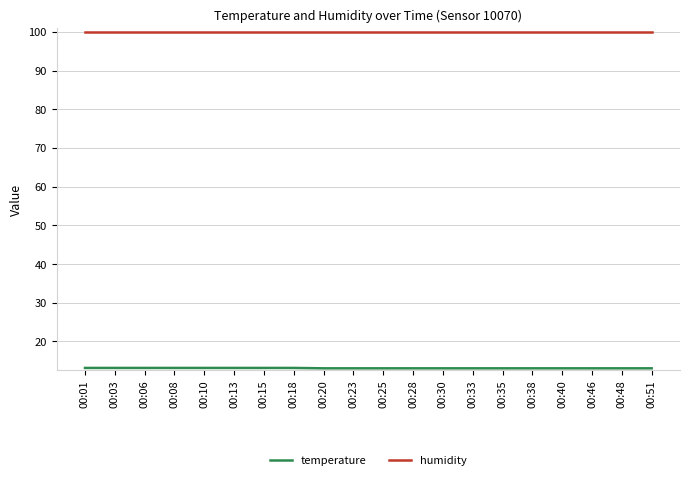

What is the total value across all series at 00:15?

113.0